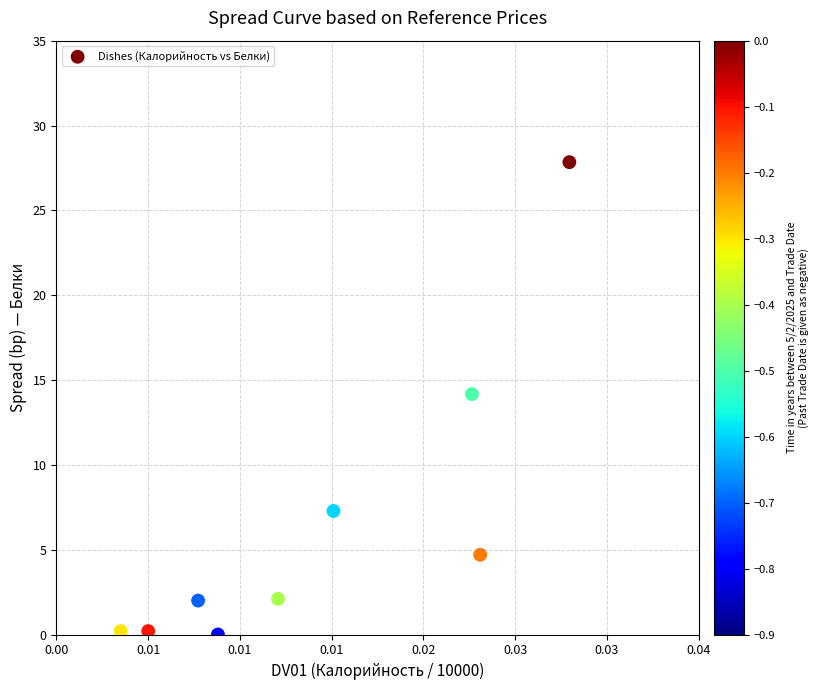

What Y value in the scatter plot is closest to 13?

14.2